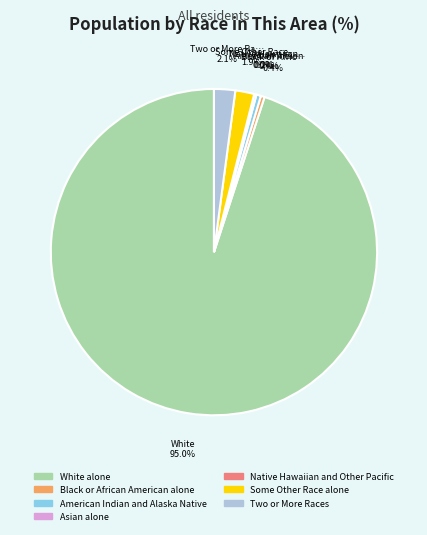

Count the number of slices in the pie.

7